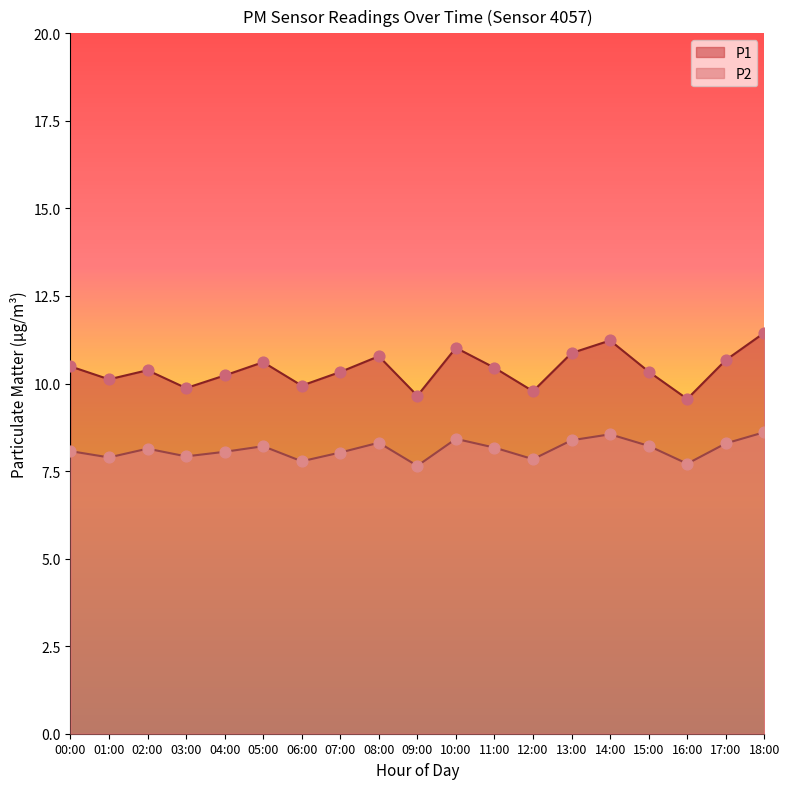

Which series reaches the maximum Y coordinate?

P1